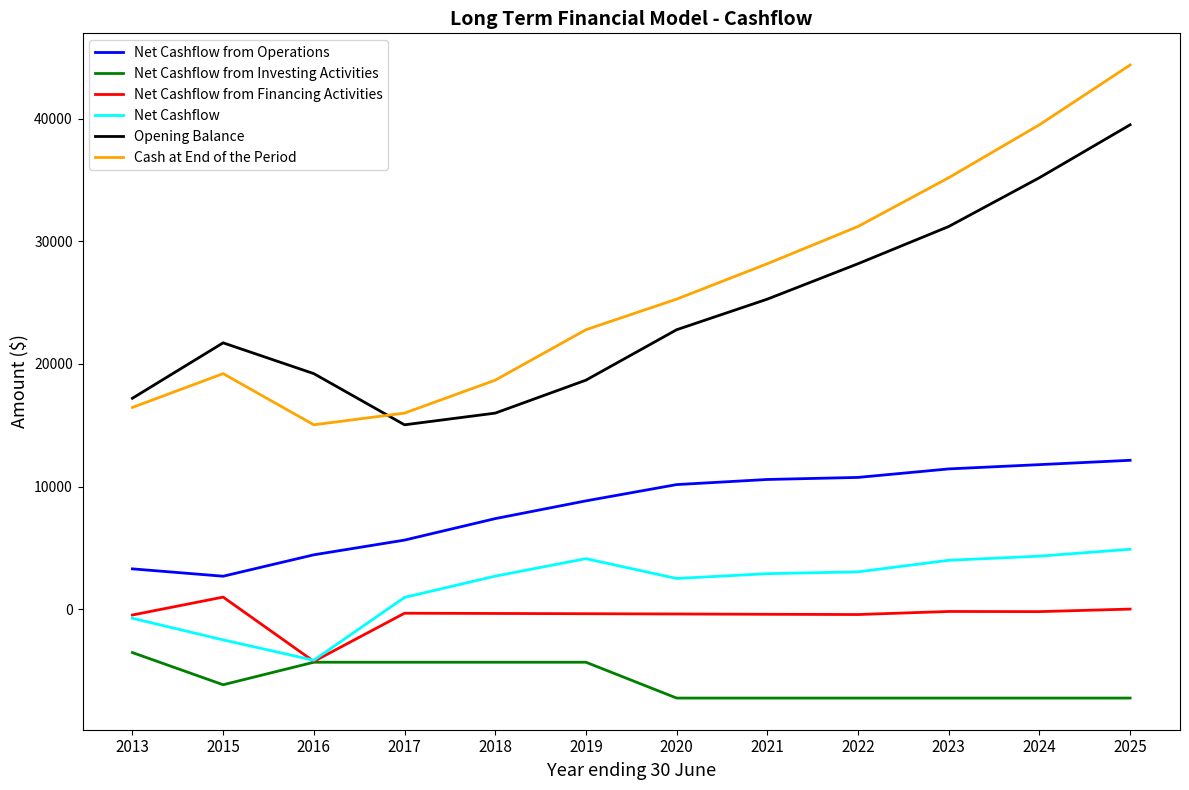

Rank the series at 2025 from highest to lowest value.

Cash at End of the Period, Opening Balance, Net Cashflow from Operations, Net Cashflow, Net Cashflow from Financing Activities, Net Cashflow from Investing Activities